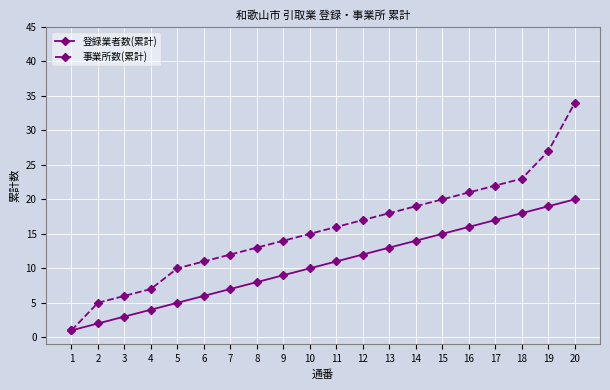

Which series has the largest total across all categories?

事業所数(累計)